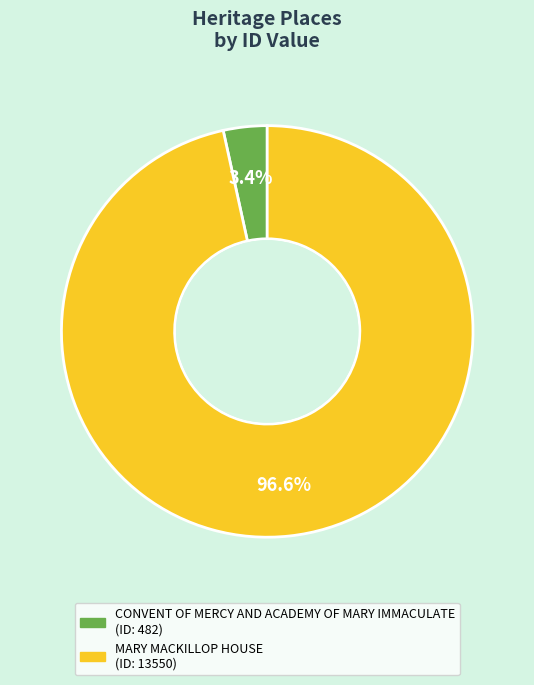

Which category has the smallest portion of the pie?

CONVENT OF MERCY AND ACADEMY OF MARY IMMACULATE